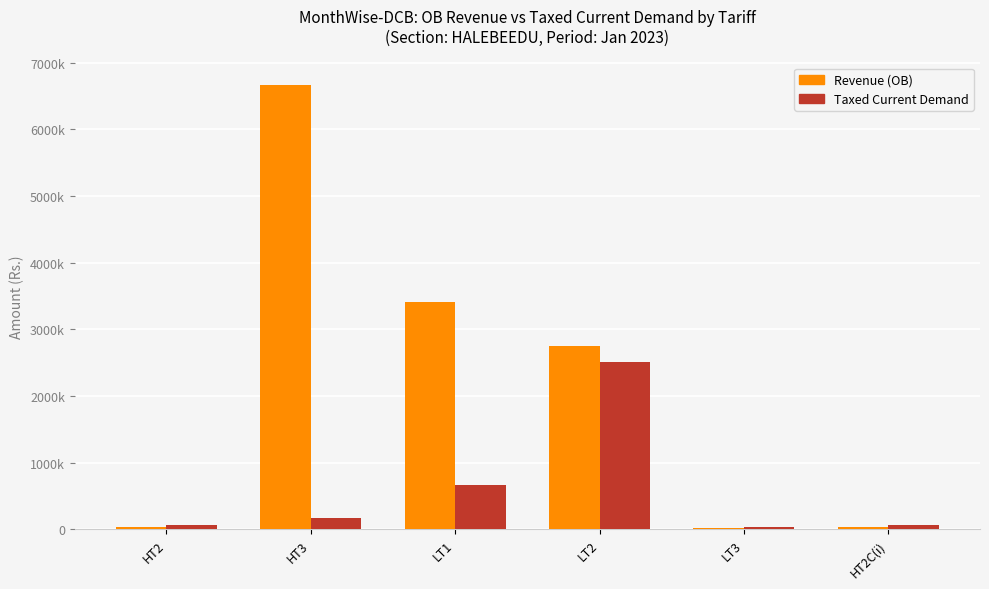

Are the bars horizontal?

No